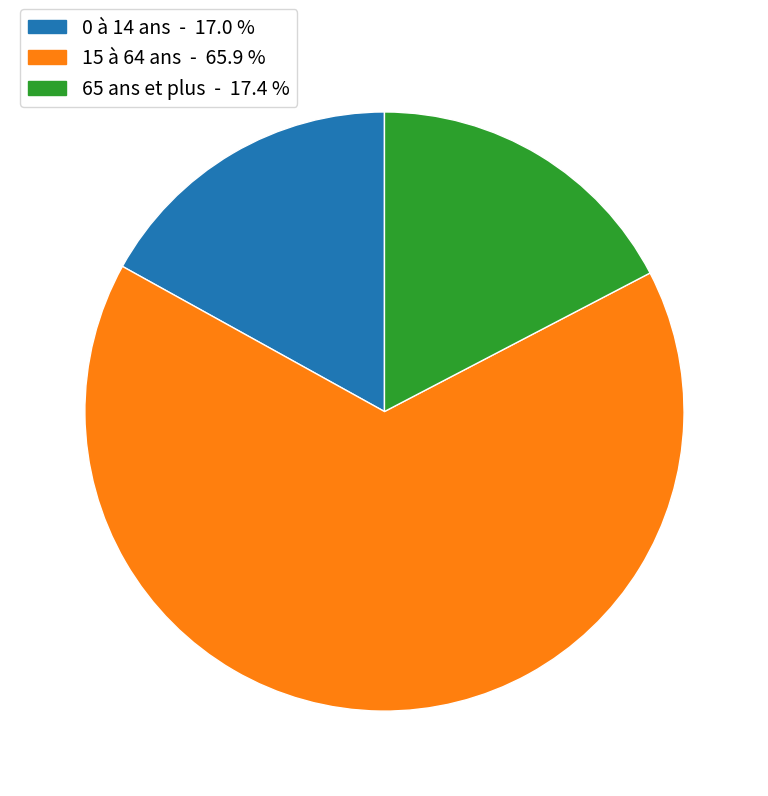

Is it true that 65 ans et plus is 17% of the pie?

True